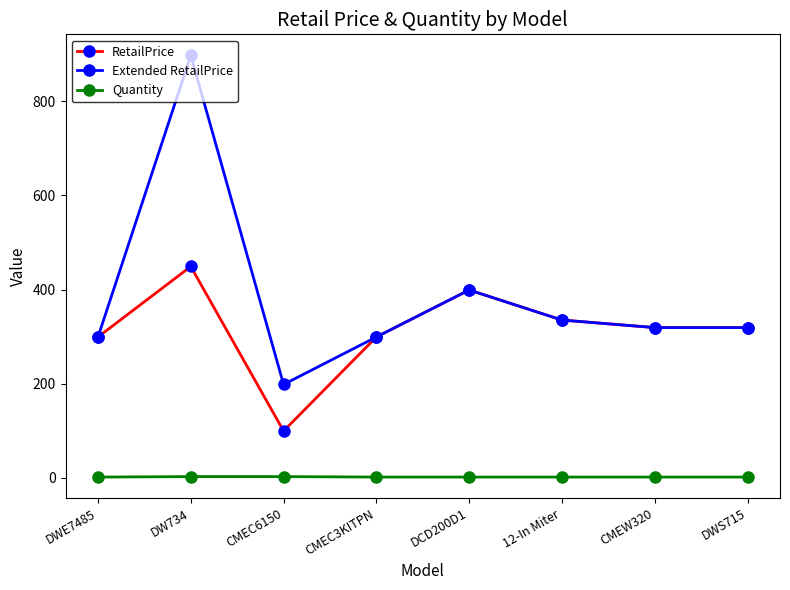

Rank the series by their average value, from highest to lowest.

Extended RetailPrice, RetailPrice, Quantity